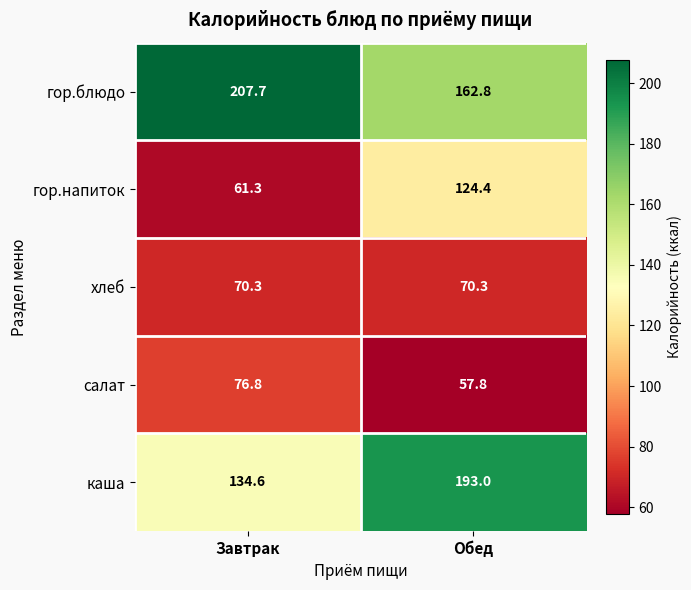

Which series changed the most between Завтрак and Обед?

гор.напиток